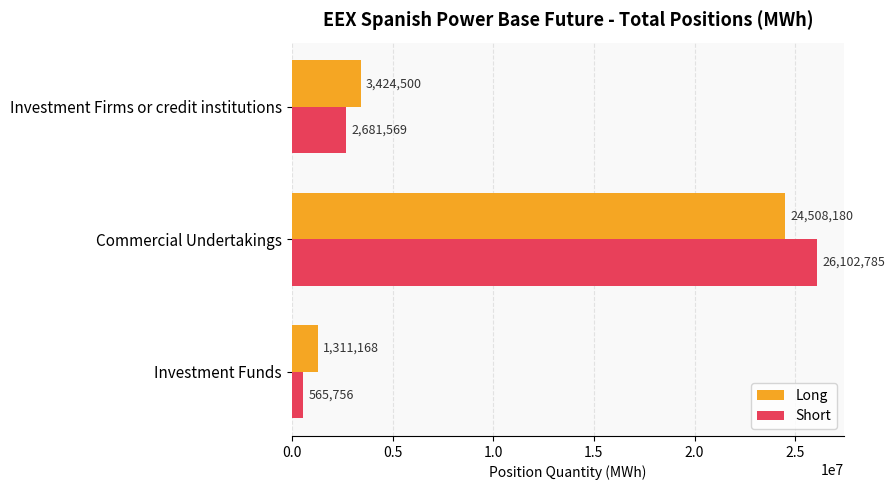

What is the total value across all series at Investment Funds?

1876924